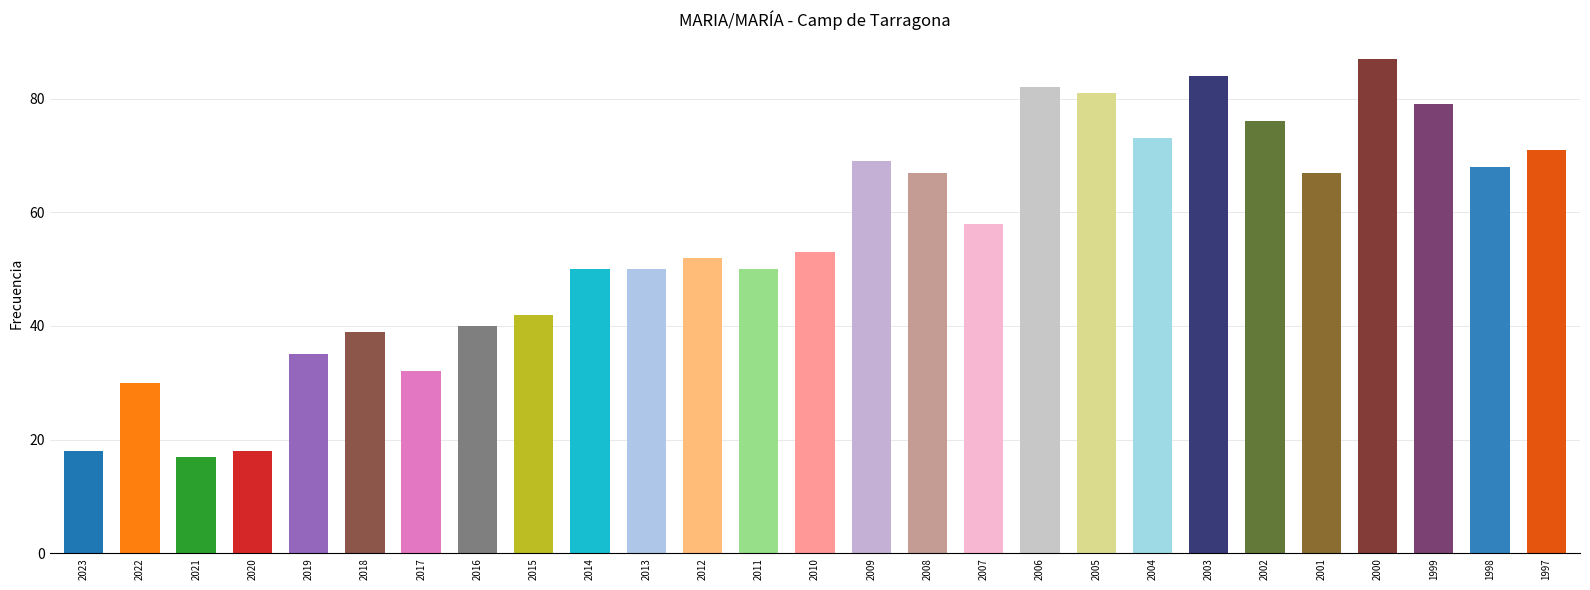

What is the difference between the maximum and second lowest values?

69